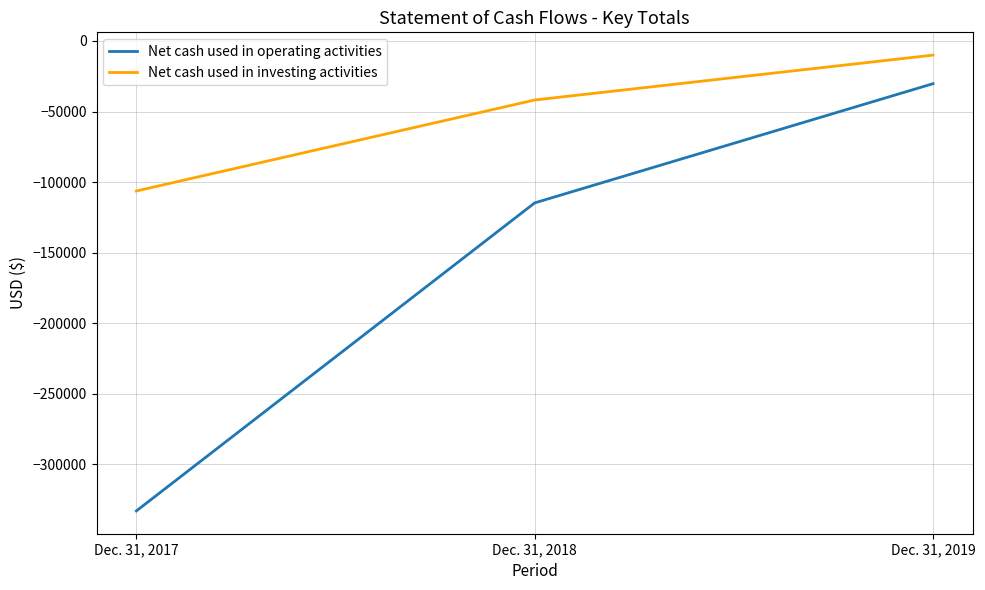

Reading left to right, transcribe all the data shown in this chart.

Net cash used in operating activities: -333192	-114786	-30268
Net cash used in investing activities: -106361	-41841	-10027